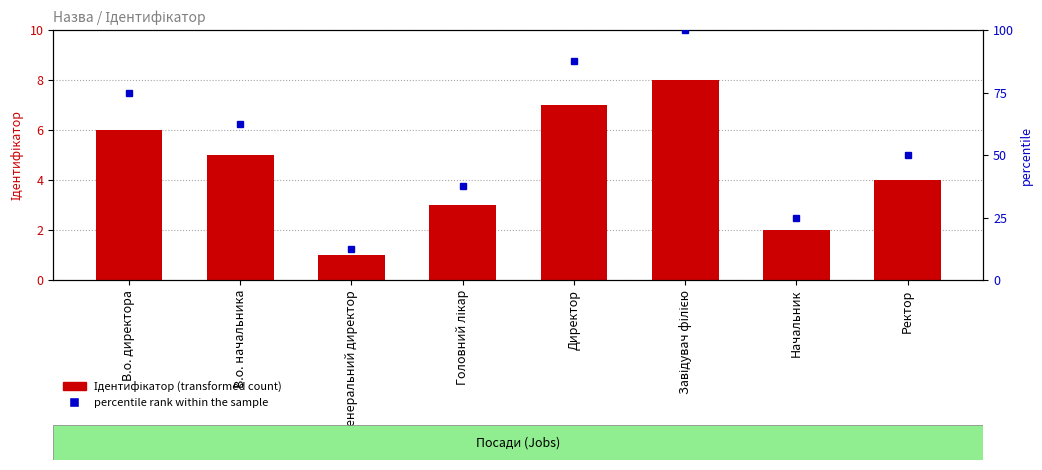

What are all the series names shown in the legend?

Ідентифікатор, percentile rank within the sample